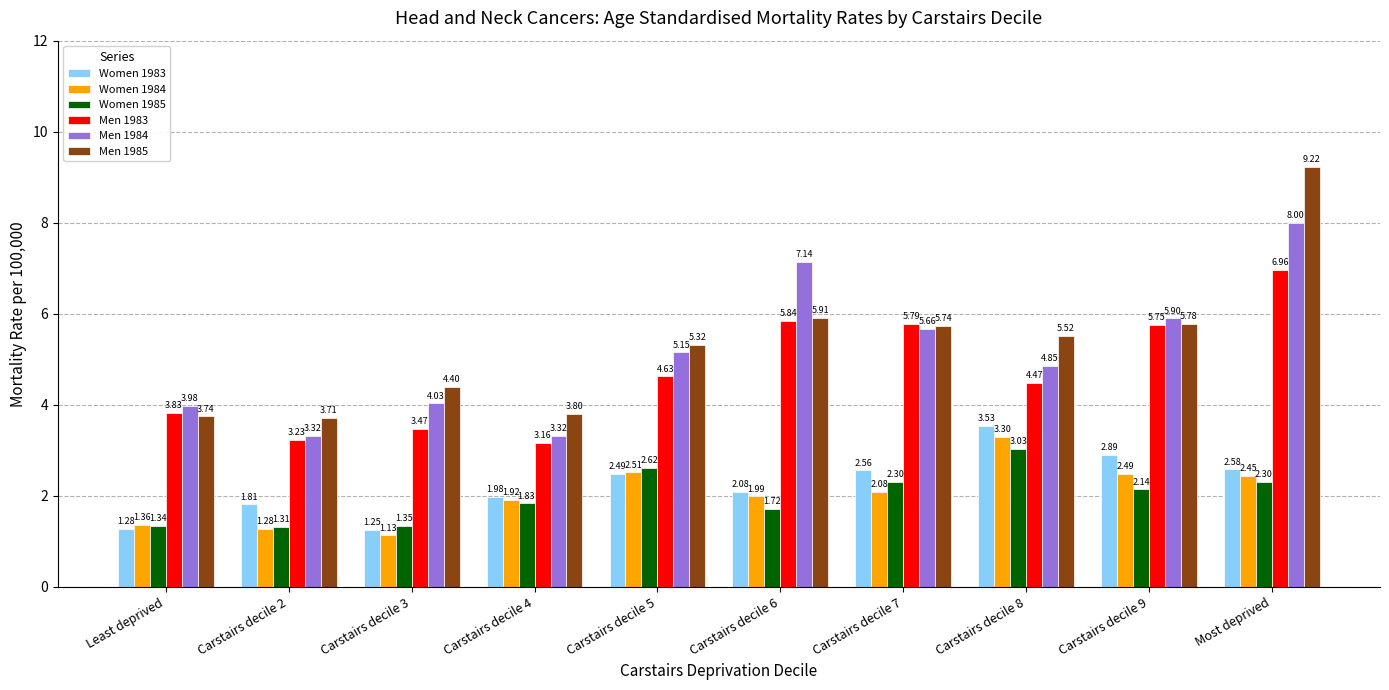

How many groups of bars are there?

10